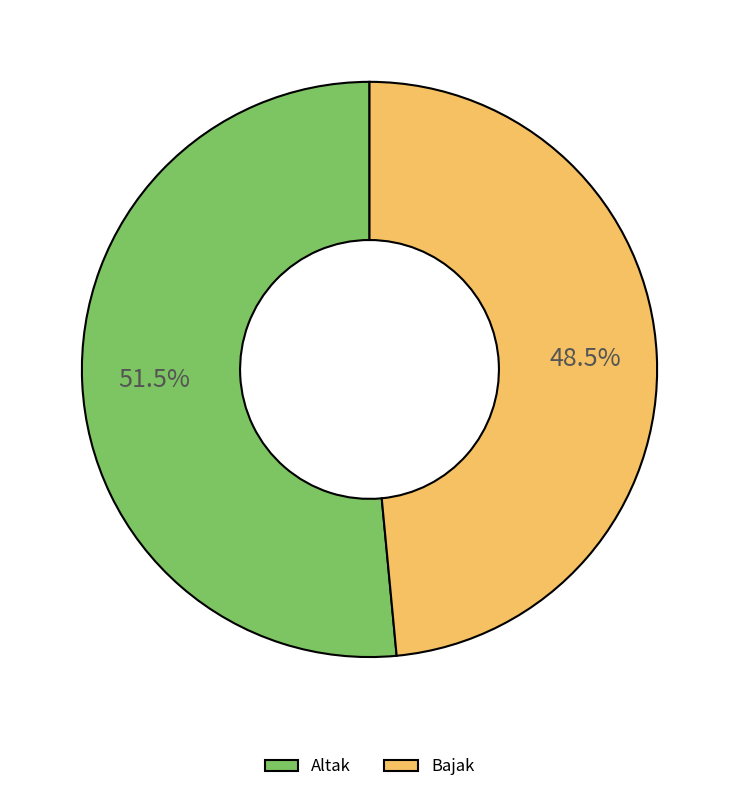

To the nearest percent, what is the average slice percentage?

50%